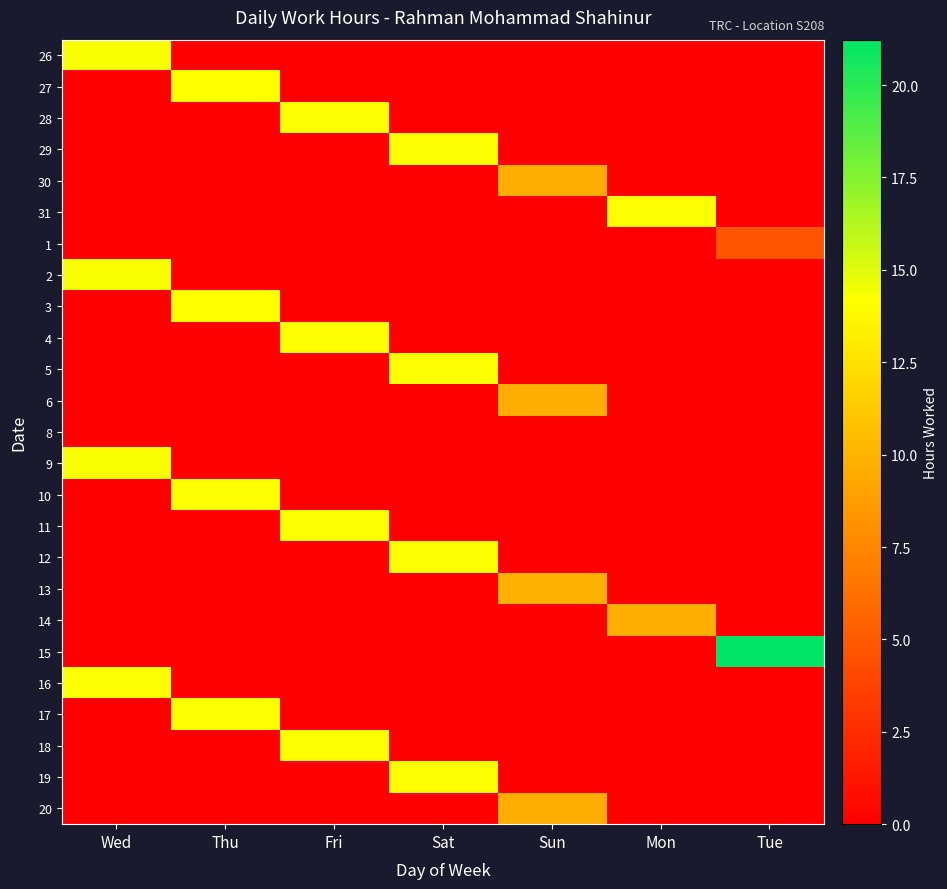

What is the total value across all series at Mon?

24.0